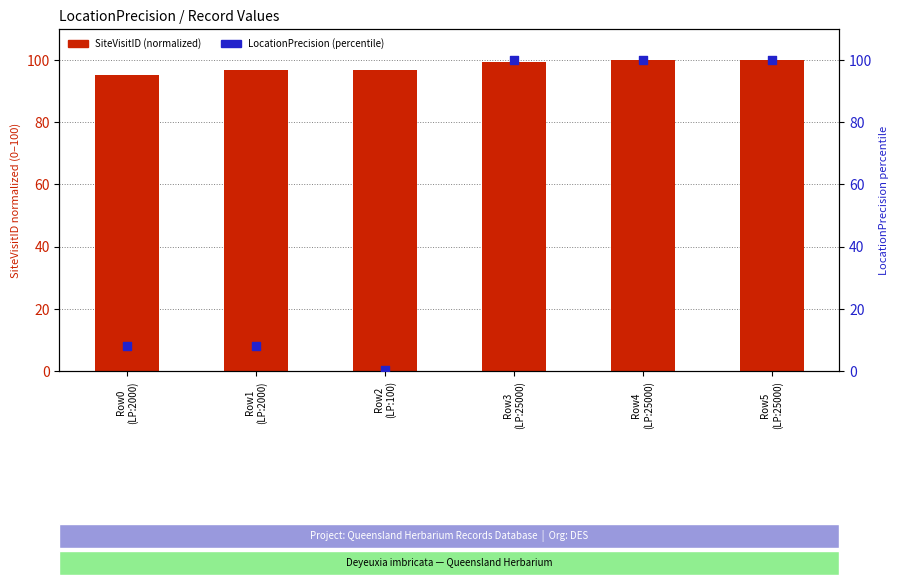

Which series contains the highest Y value?

SiteVisitID (normalized)